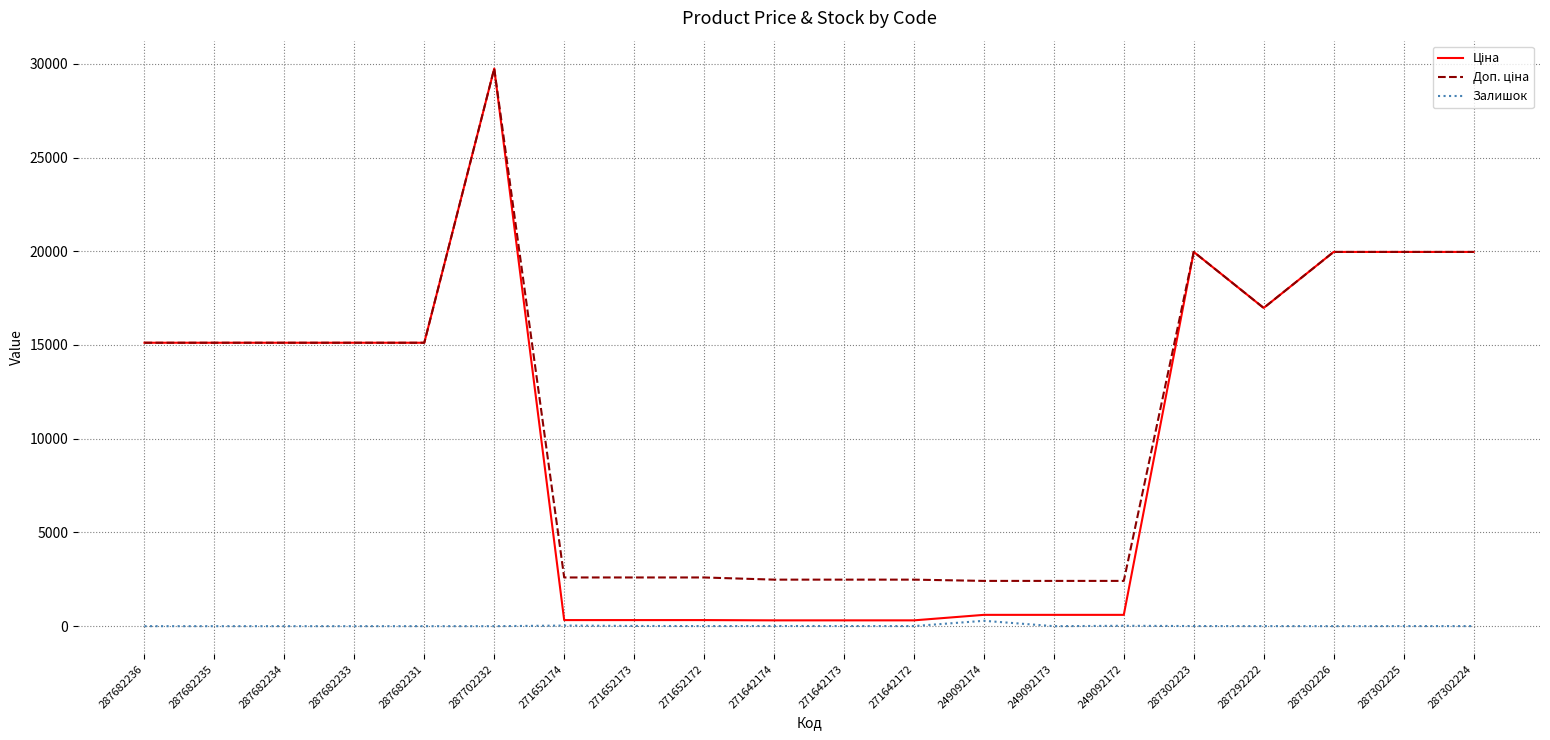

At which category does the chart reach its peak across all series?

287702232